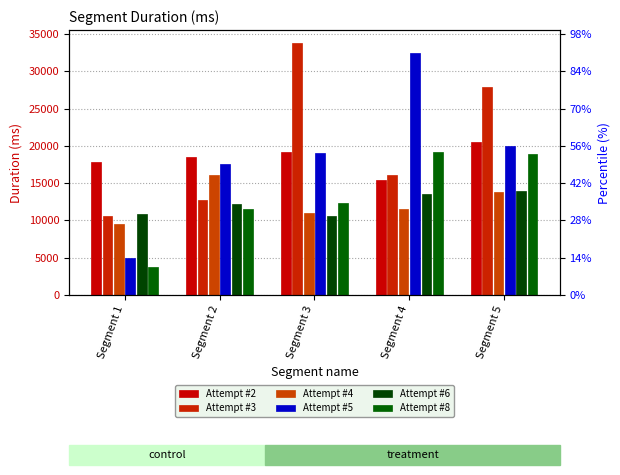

What is the difference between the highest and lowest values at Segment 1?

13967